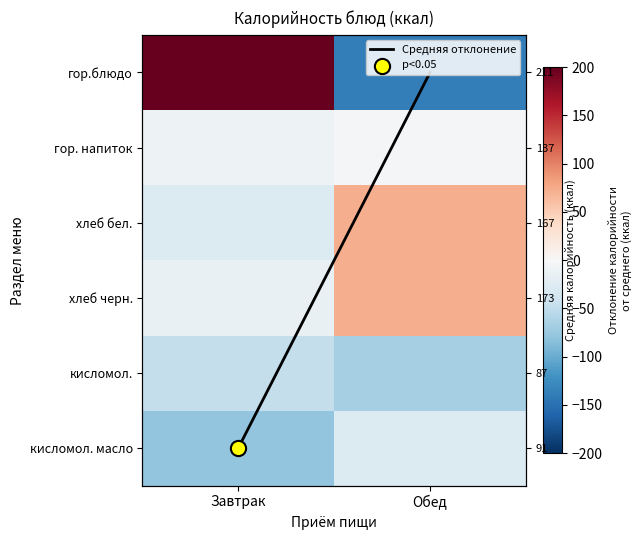

What is the maximum value shown in the chart?

271.5